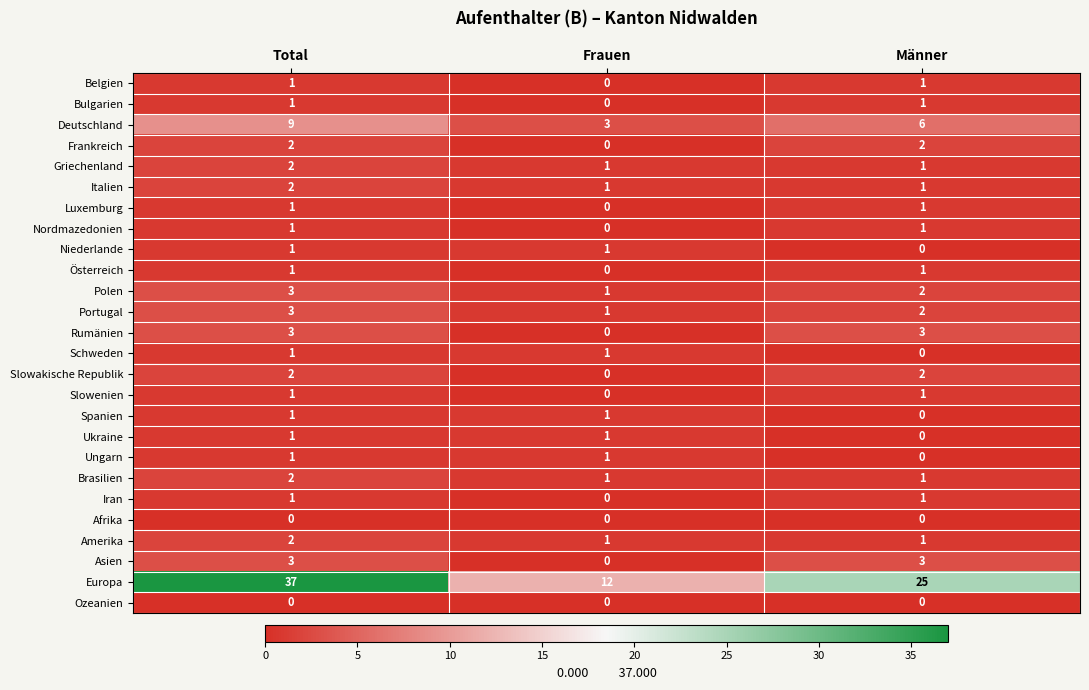

Between Total and Frauen, which series saw the biggest shift?

Europa